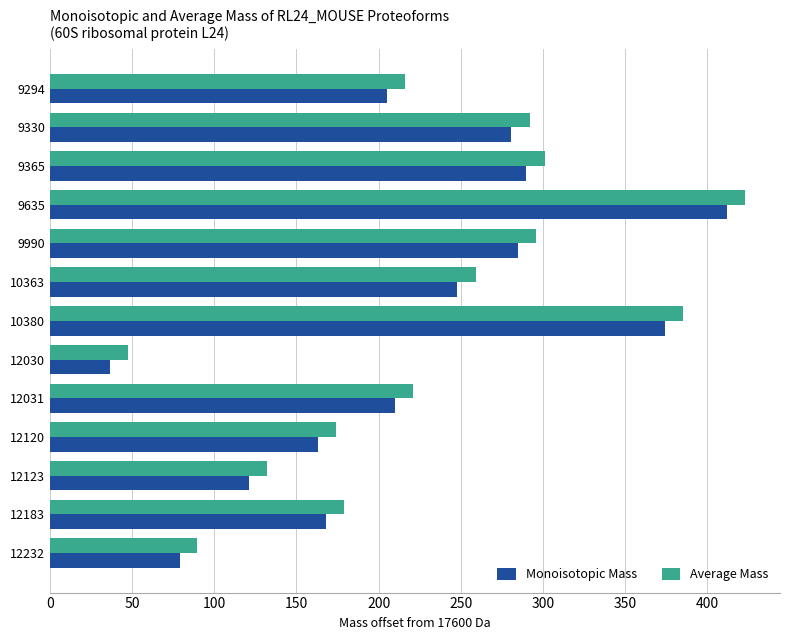

Which category has the highest value in the Monoisotopic Mass series?

9635